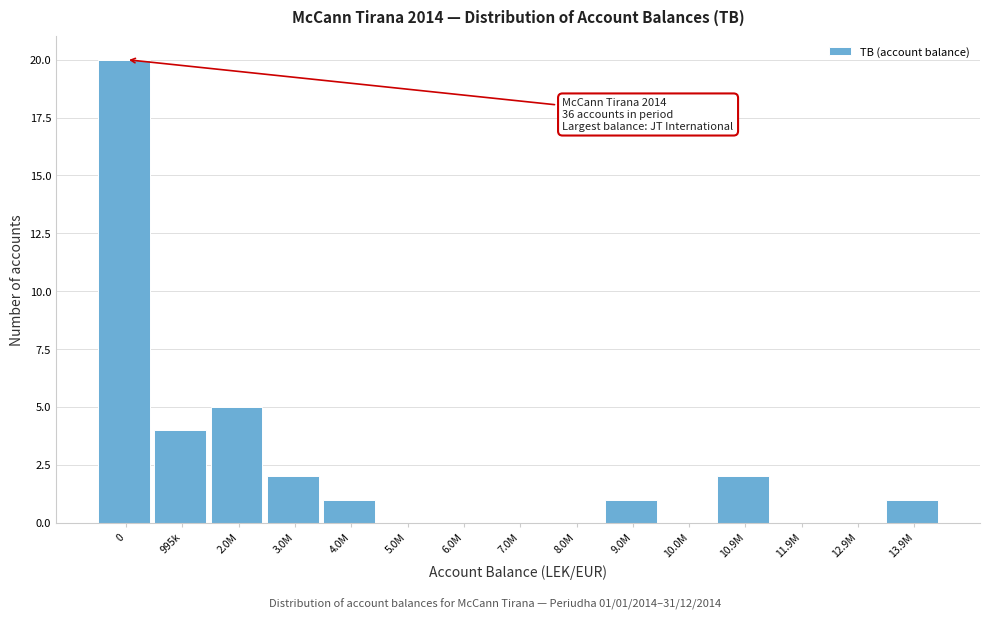

Reading left to right, transcribe all the data shown in this chart.

0=20	995k=4	2.0M=5	3.0M=2	4.0M=1	5.0M=0	6.0M=0	7.0M=0	8.0M=0	9.0M=1	10.0M=0	10.9M=2	11.9M=0	12.9M=0	13.9M=1